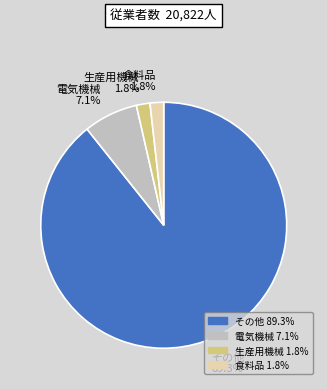

Is the sum of その他 and 電気機械 greater than half?

Yes